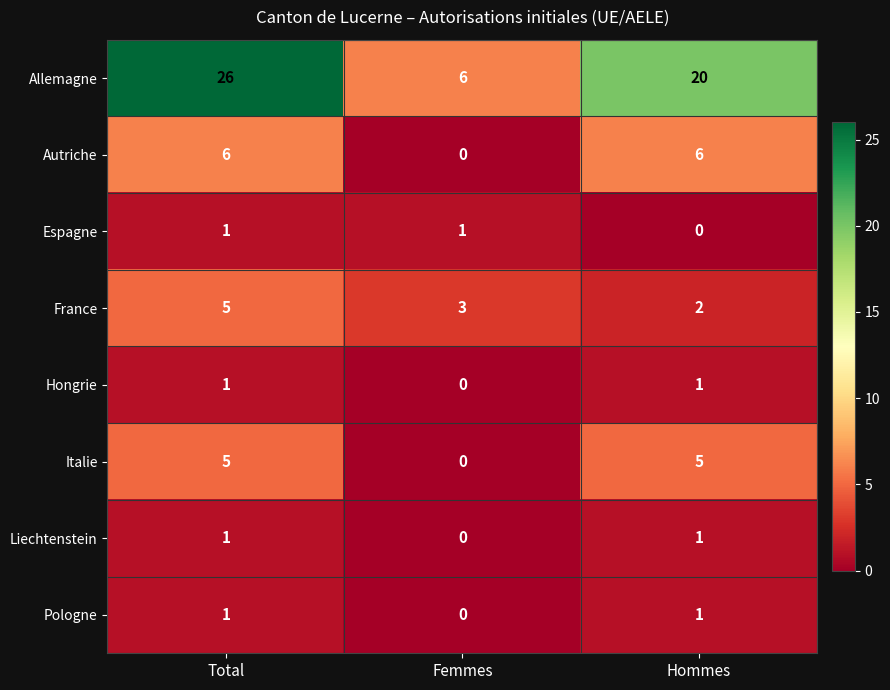

Which series has the largest range (max minus min)?

Allemagne